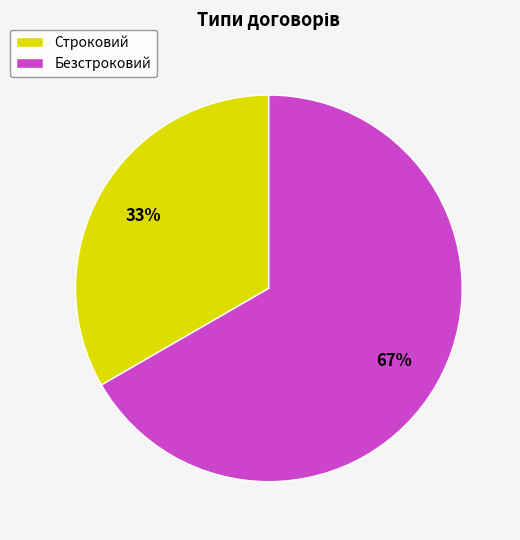

How many slices are in this pie chart?

2